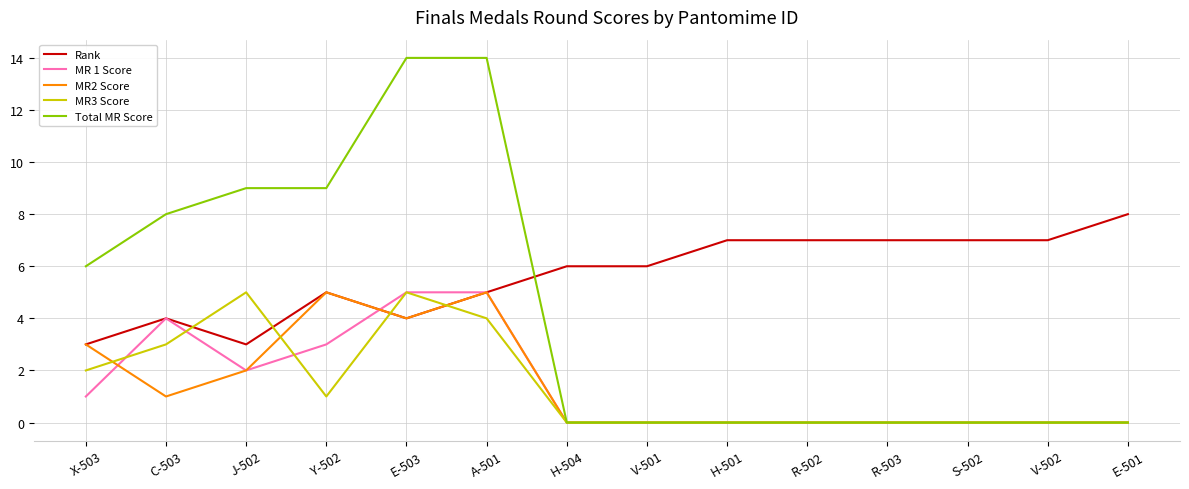

Count the Rank values in the range 4 to 7.

11